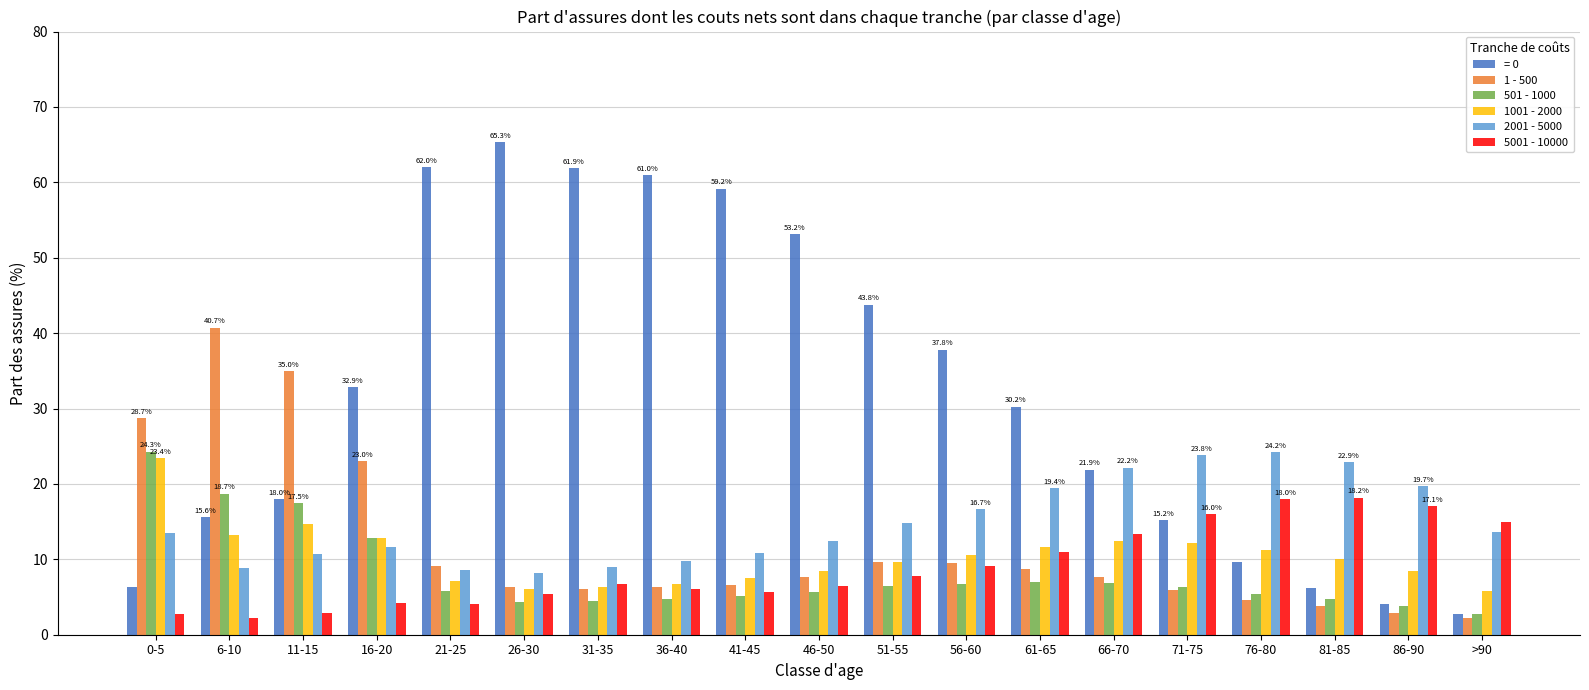

Which series has the largest range (max minus min)?

= 0